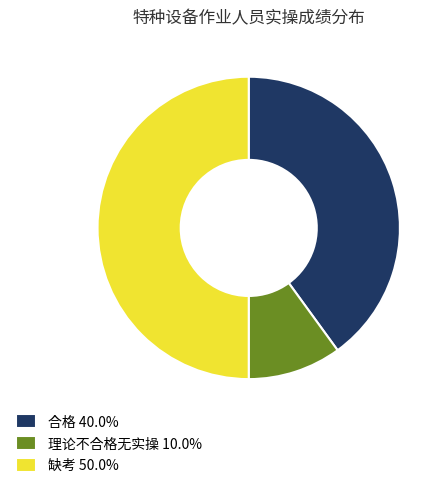

Approximately how many times larger is the value at 合格 compared to 理论不合格无实操?

4.0